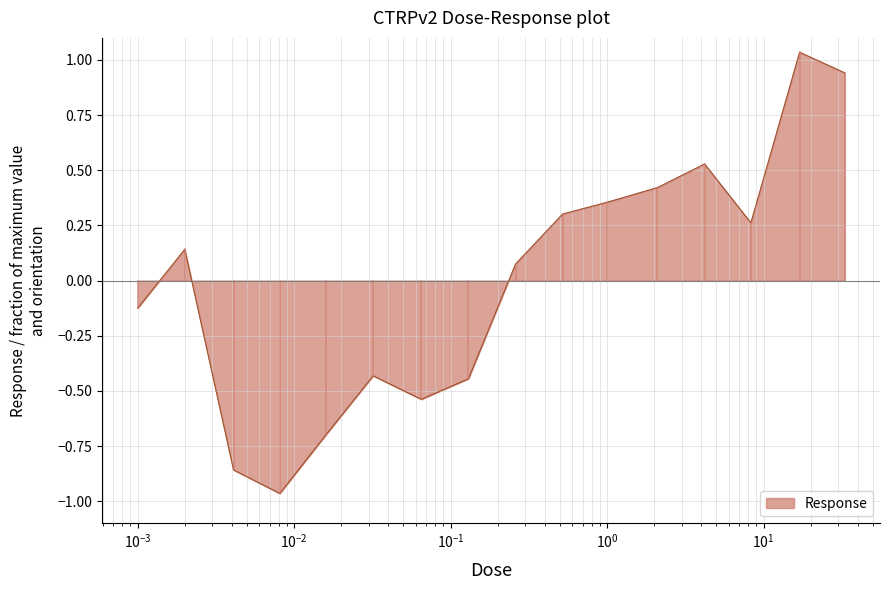

What is the difference between the maximum and minimum values?

2.0